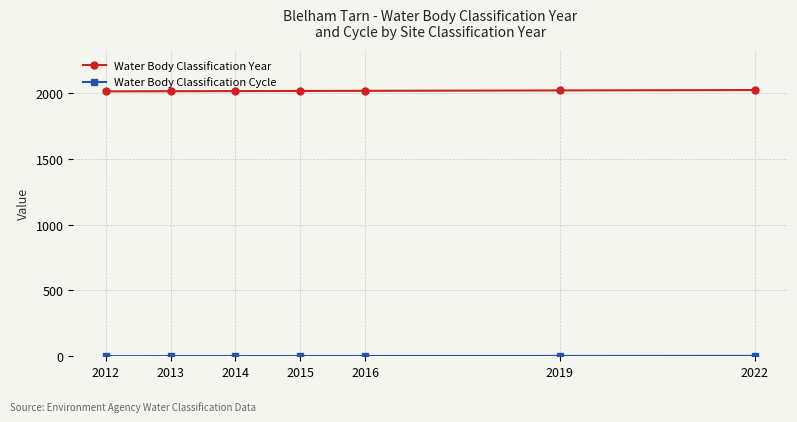

How many lines are shown in the chart?

2